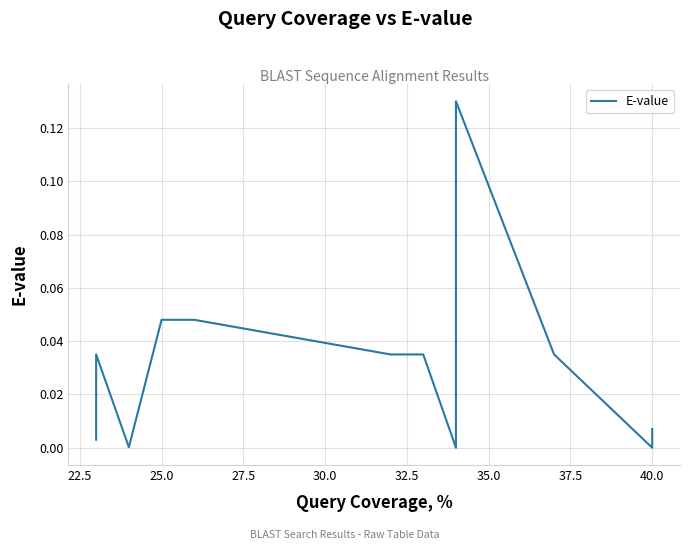

What is the difference between the maximum and second lowest values?

0.1